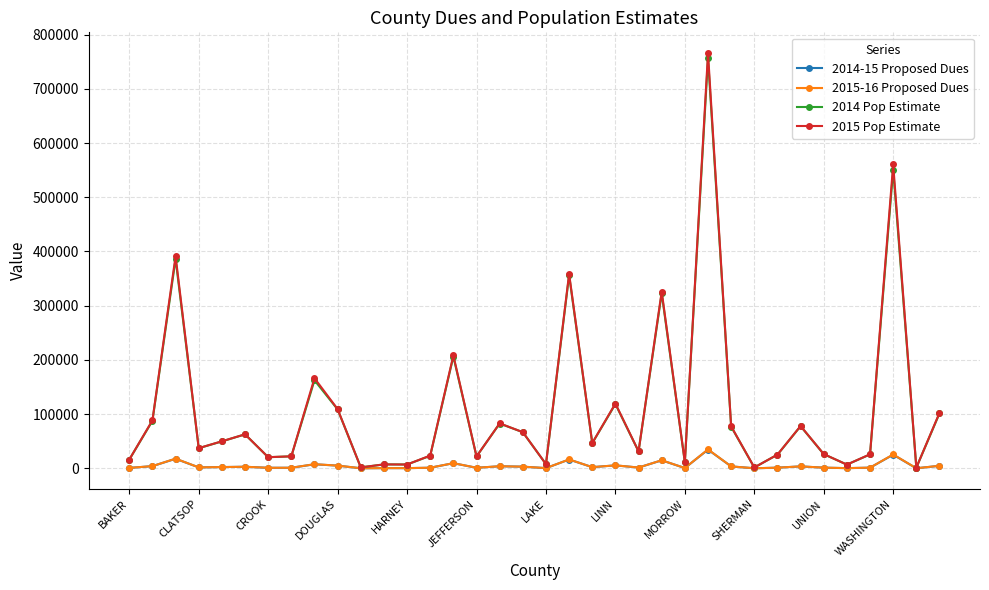

Count the number of data series in this chart.

4